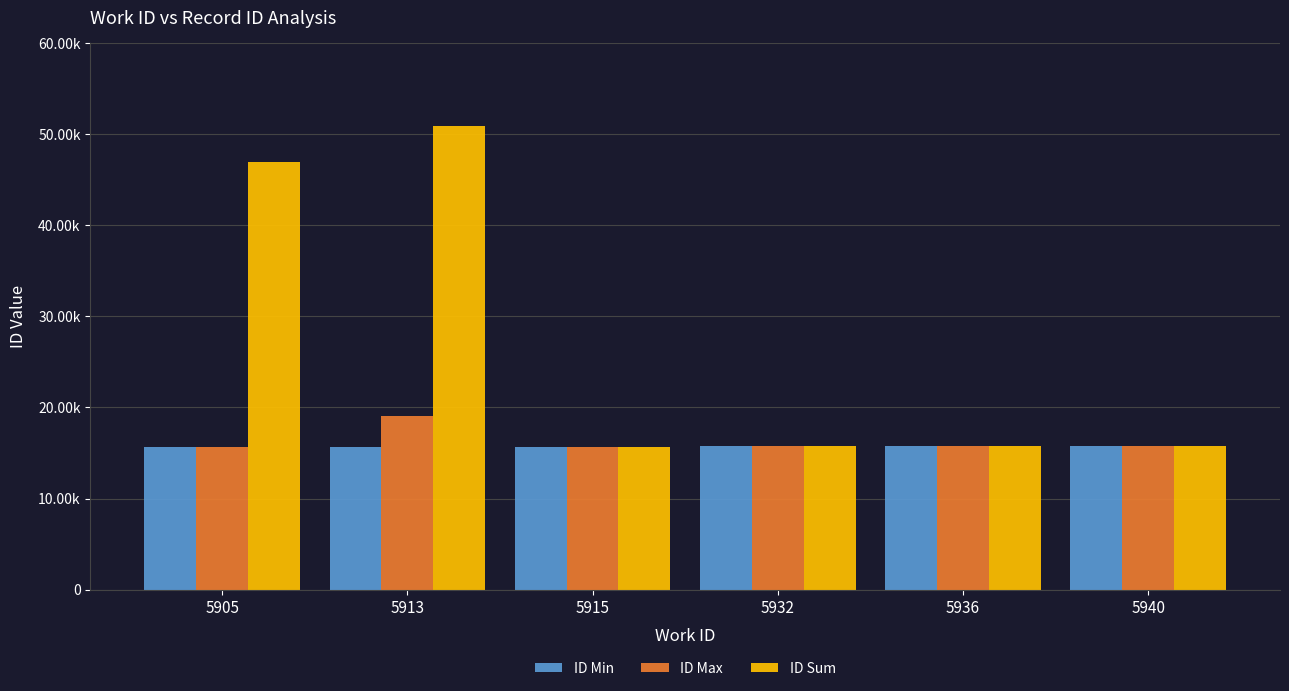

List the labels in order of ID Min value, largest first.

5940, 5936, 5932, 5905, 5913, 5915